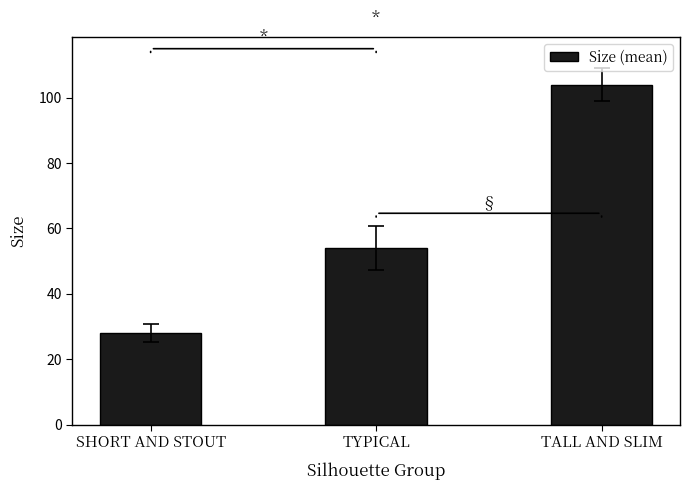

What is the change in value from TYPICAL to TALL AND SLIM?

+50